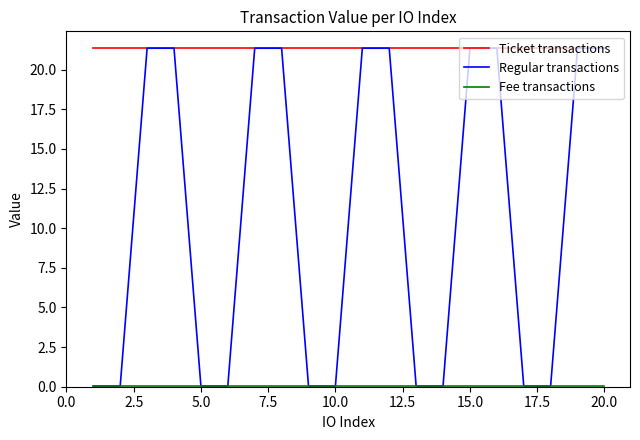

Which series has the largest range (max minus min)?

Regular transactions